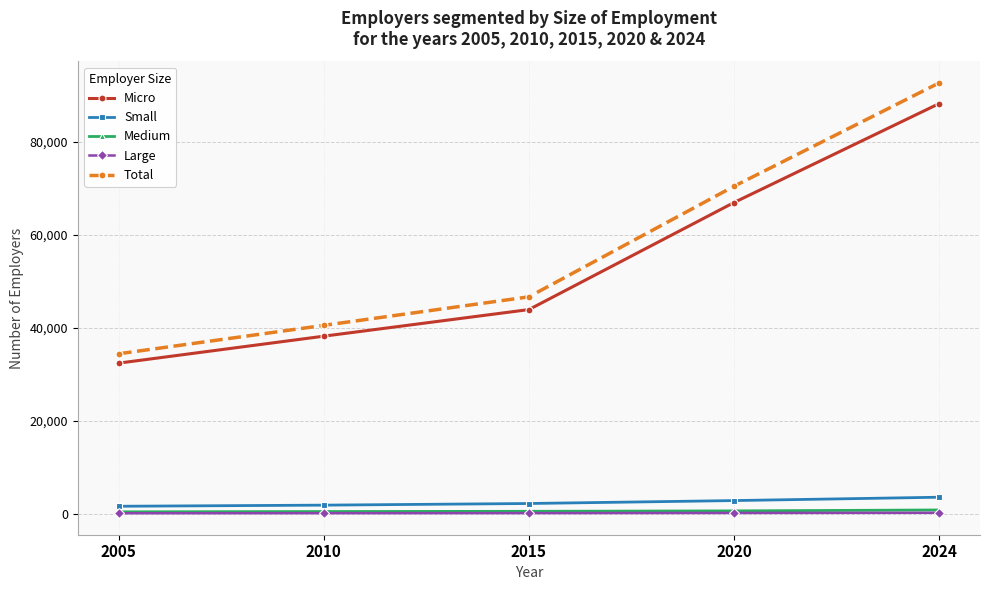

True or false: Micro has more than 2 interior local peaks.

False